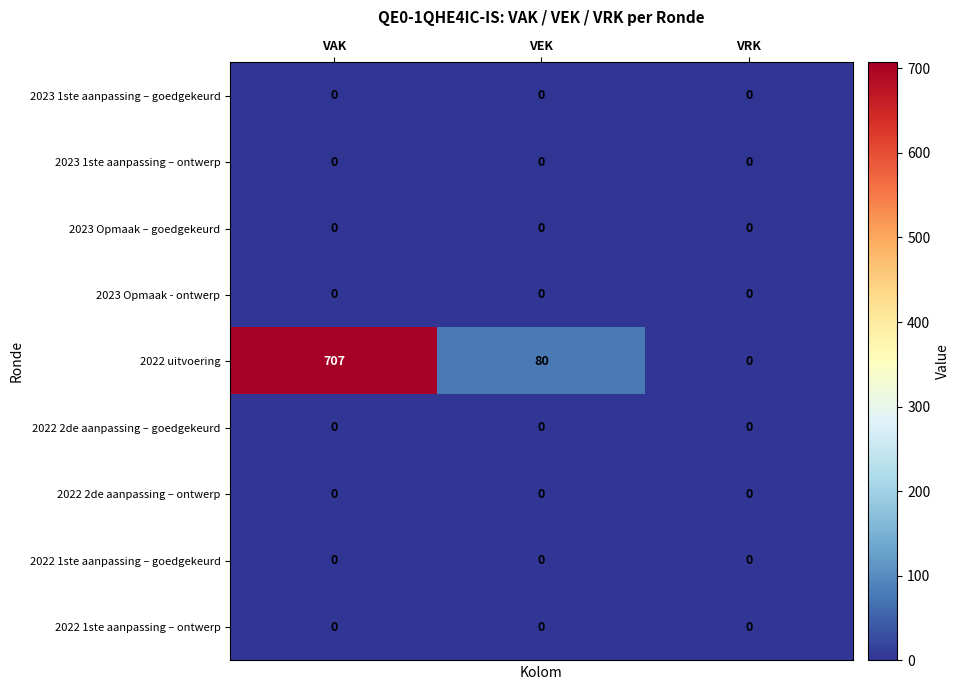

The value of 2022 2de aanpassing – ontwerp at VAK is 0. True or false?

True